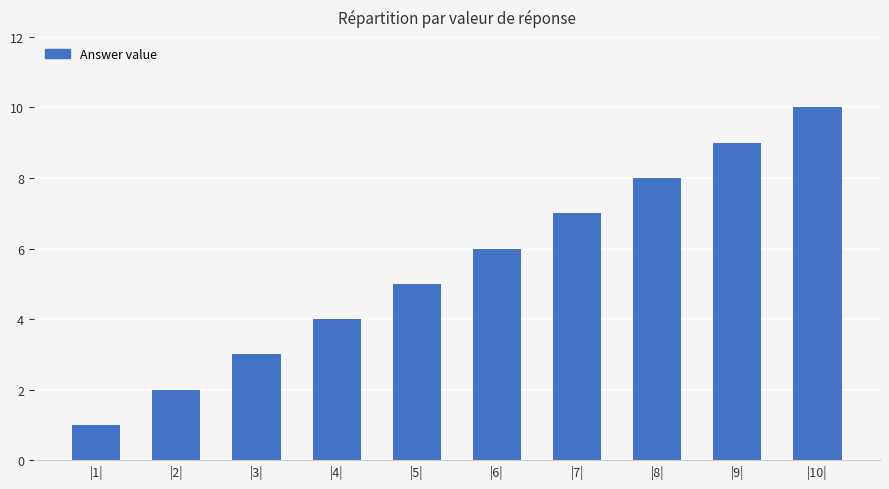

How many bars are there in total?

10